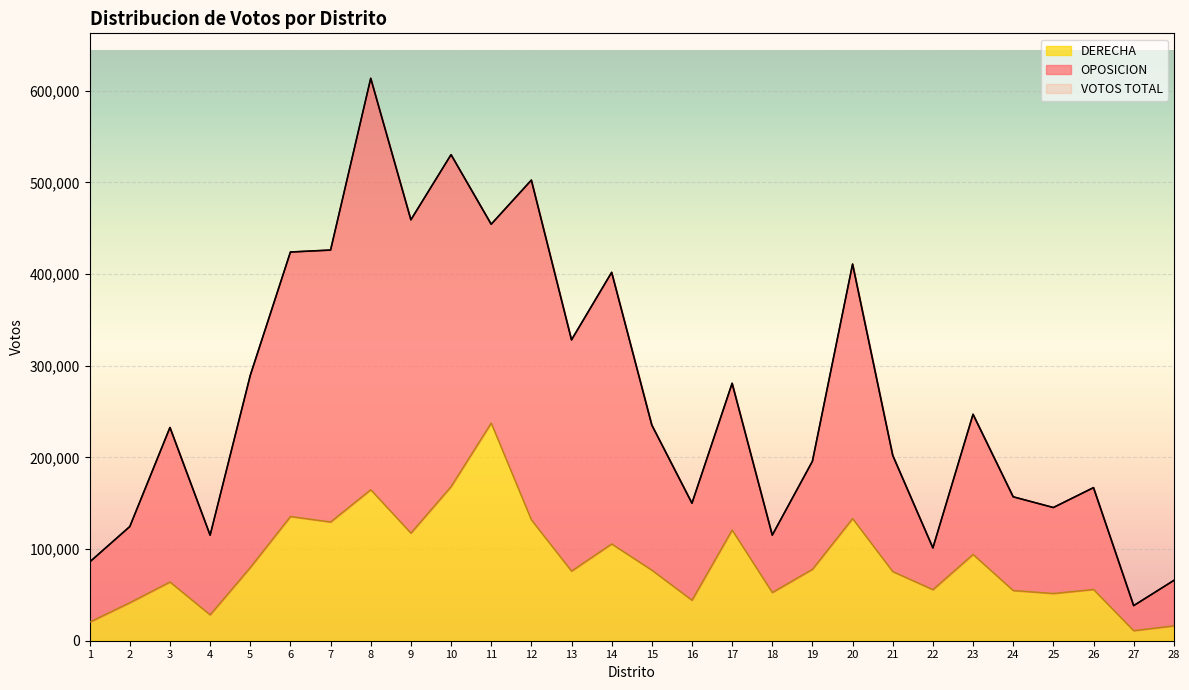

At which category is the sum across all series the highest?

8